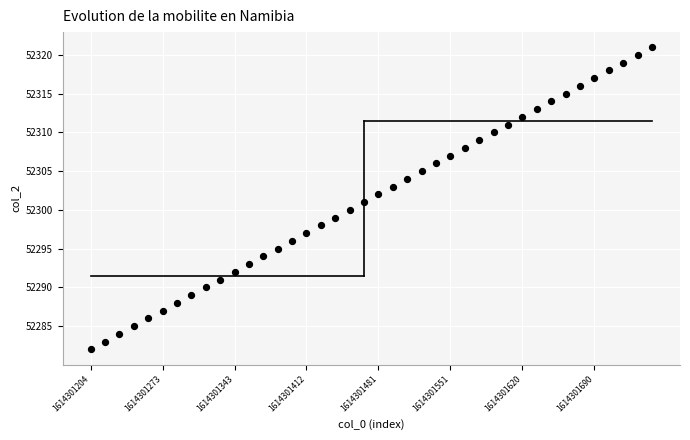

What is the range of Y values (max minus min)?

39